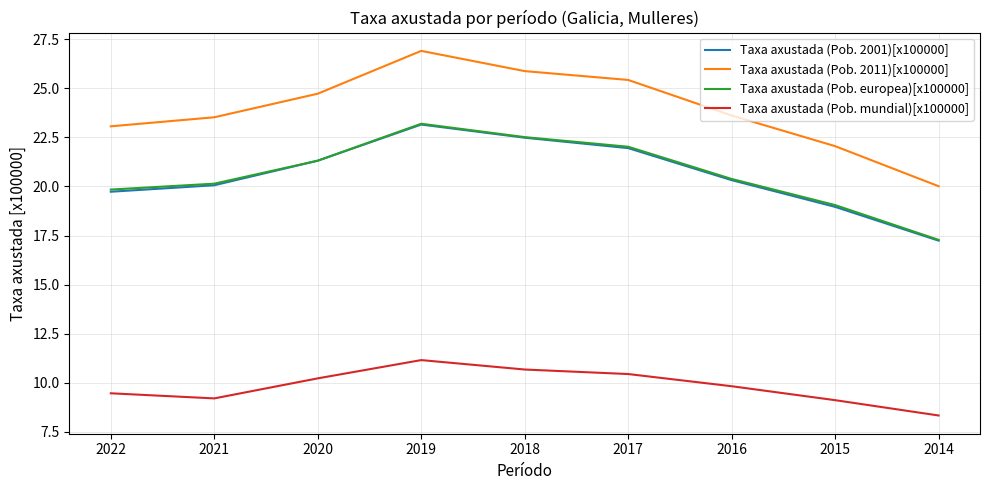

Is the value of Taxa axustada (Pob. mundial)[x100000] at 2015 greater than the value of Taxa axustada (Pob. 2001)[x100000] at 2017?

No